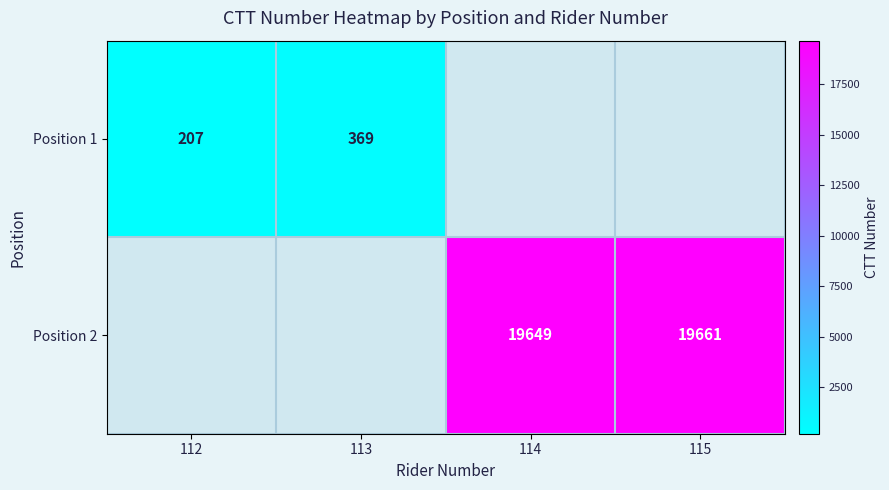

True or false: Position 2 has a value of 29916 at 115.

False